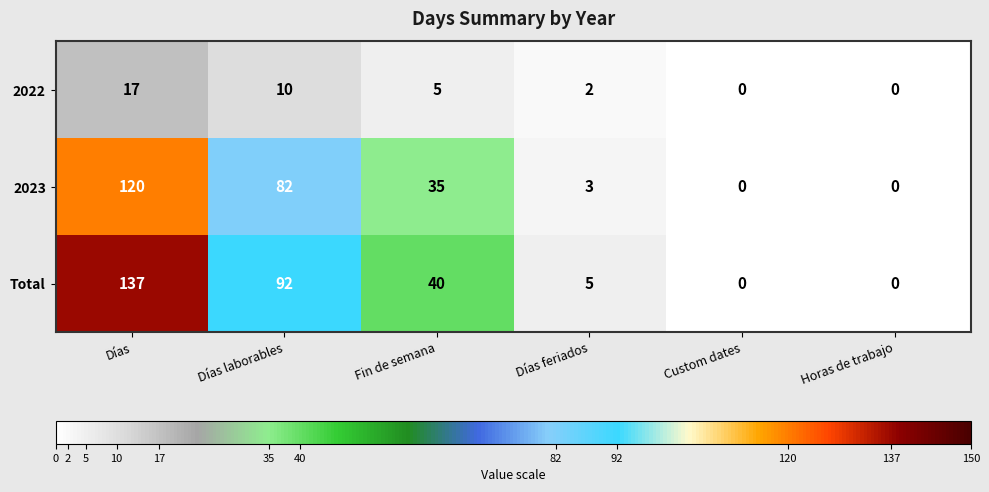

At which category is the sum across all series the highest?

Días